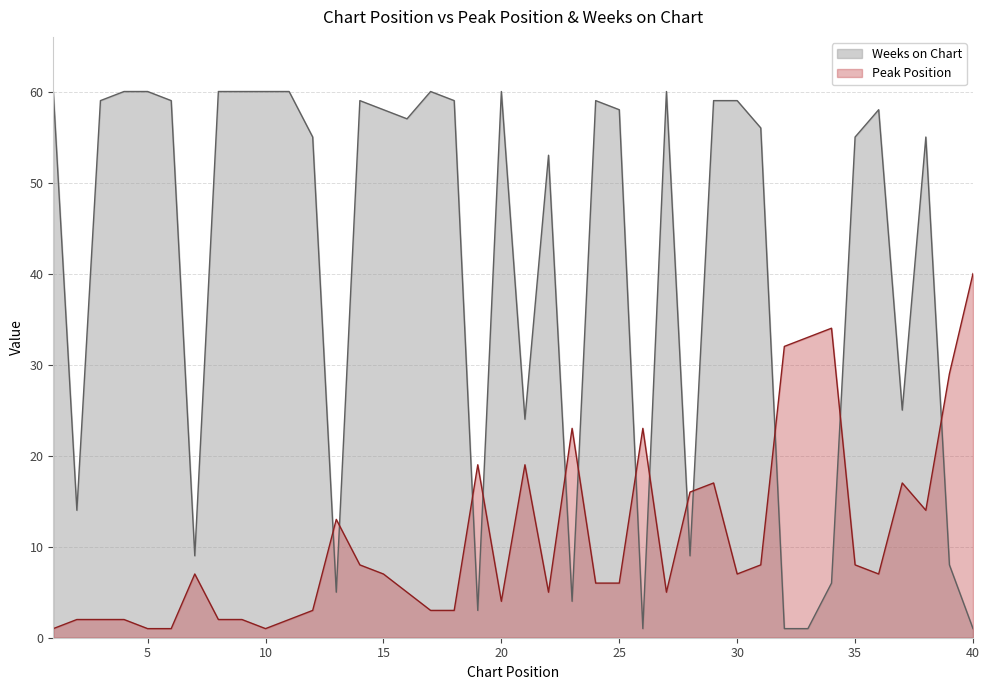

Where does the Peak Position series first go above 7?

13